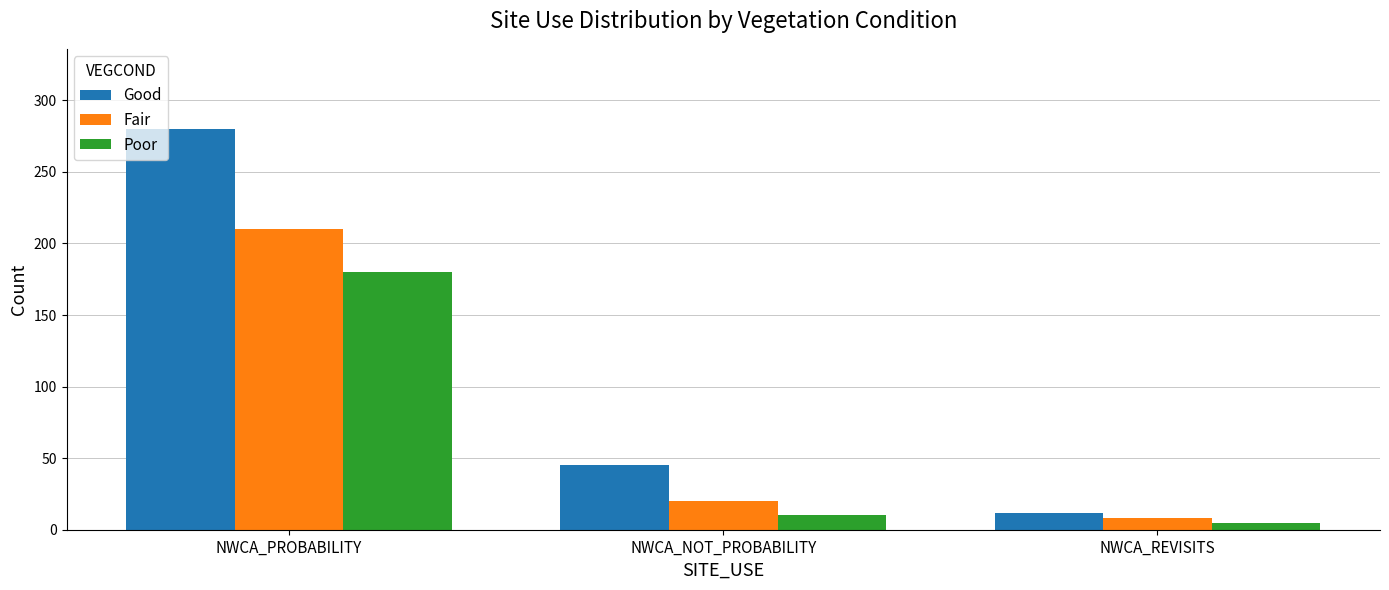

What are all the series names shown in the legend?

Good, Fair, Poor